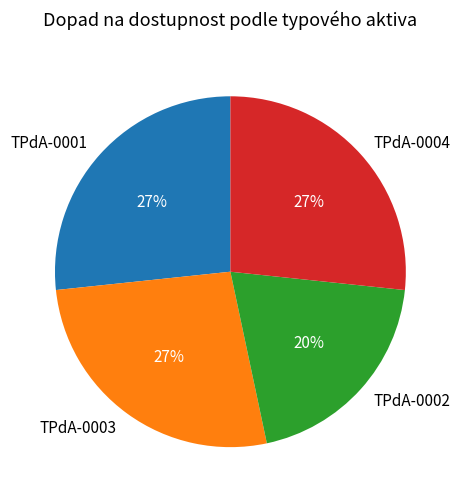

Which slice is the smallest?

TPdA-0002